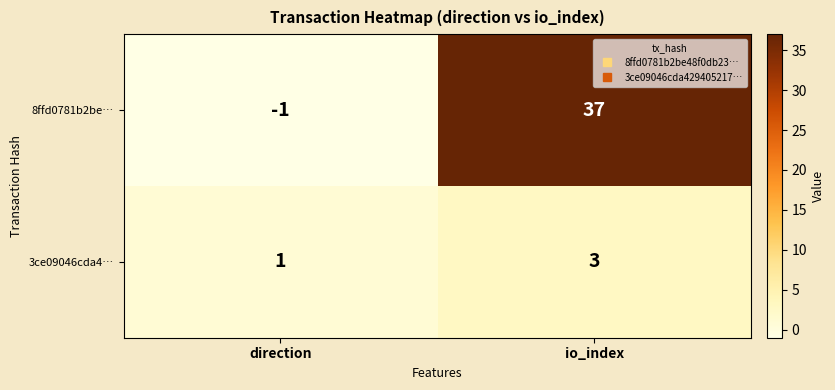

What is the spread (max minus min) of values at direction?

2